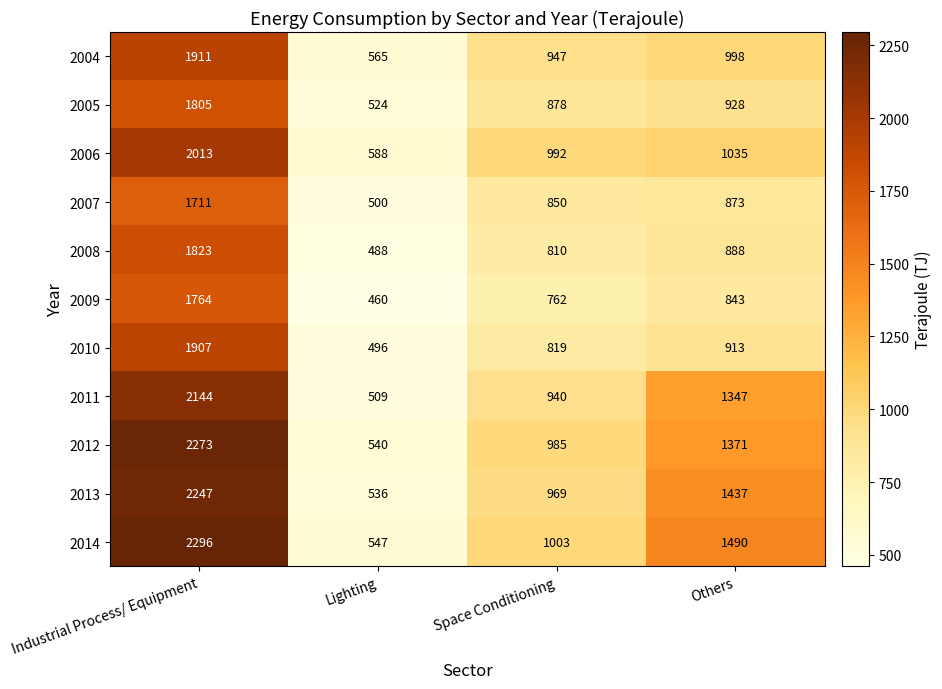

What is the difference between the highest and lowest values at Space Conditioning?

241